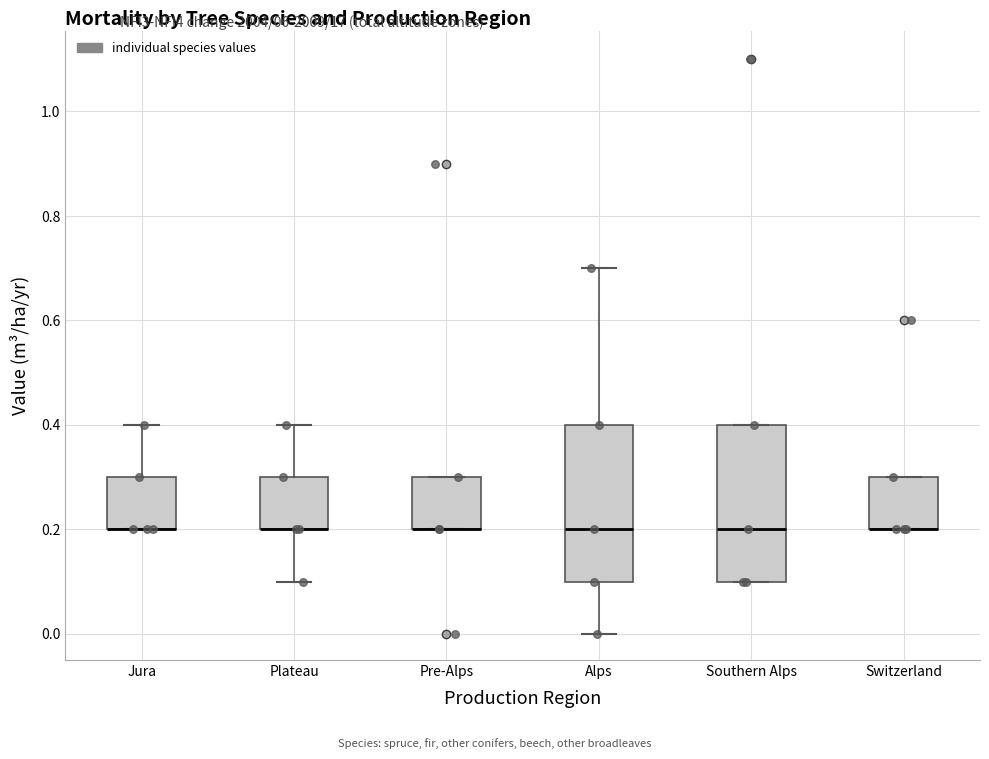

Reading left to right, transcribe this box plot: for each box, give where its median line is, the range the box spans, and where its two whiskers end, as read against the y-axis. The values are not printed on the chart, so give them approximately, as read against the axis.

Jura: median 0.2 (drawn on the box's lower edge), box 0.2 to 0.3, whiskers 0.2 to 0.4
Plateau: median 0.2 (drawn on the box's lower edge), box 0.2 to 0.3, whiskers 0.1 to 0.4
Pre-Alps: median 0.2 (drawn on the box's lower edge), box 0.2 to 0.3, whiskers 0.2 to 0.3
Alps: median 0.2, box 0.1 to 0.4, whiskers 0.0 to 0.7
Southern Alps: median 0.2, box 0.1 to 0.4, whiskers 0.1 to 0.4
Switzerland: median 0.2 (drawn on the box's lower edge), box 0.2 to 0.3, whiskers 0.2 to 0.3